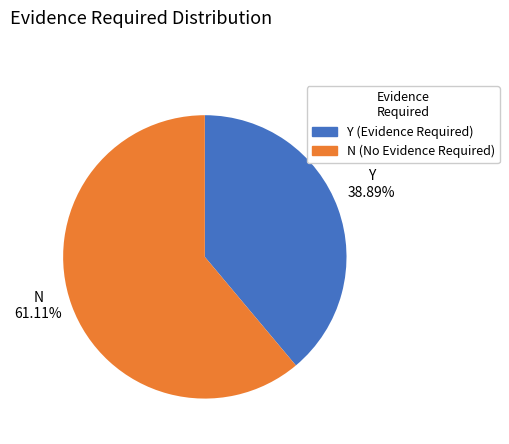

To the nearest percent, what portion does N represent?

61%